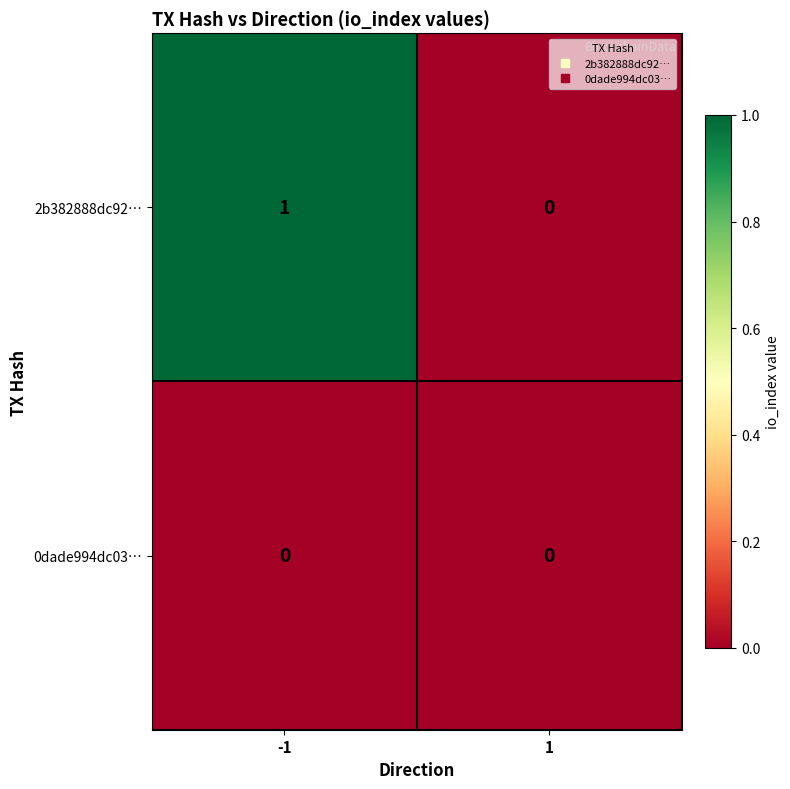

List the series in order of their overall mean, highest first.

2b382888dc92…, 0dade994dc03…